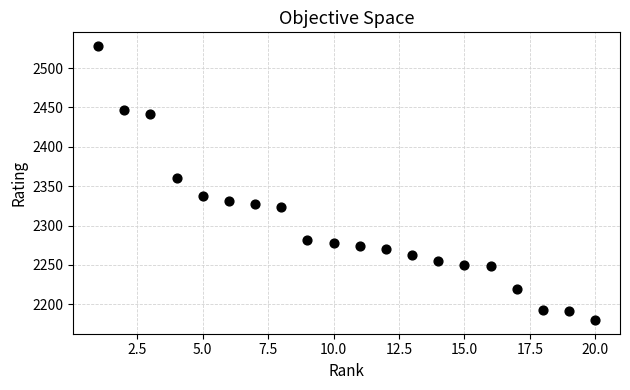

What is the range of Y values (max minus min)?

348